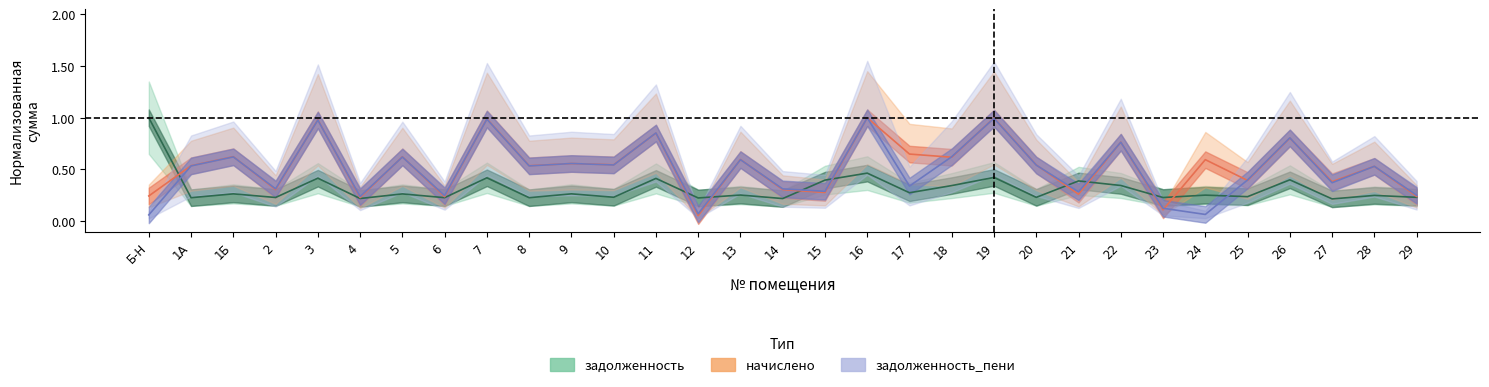

What is the sum of the начислено values at 21 and 1А?

0.8